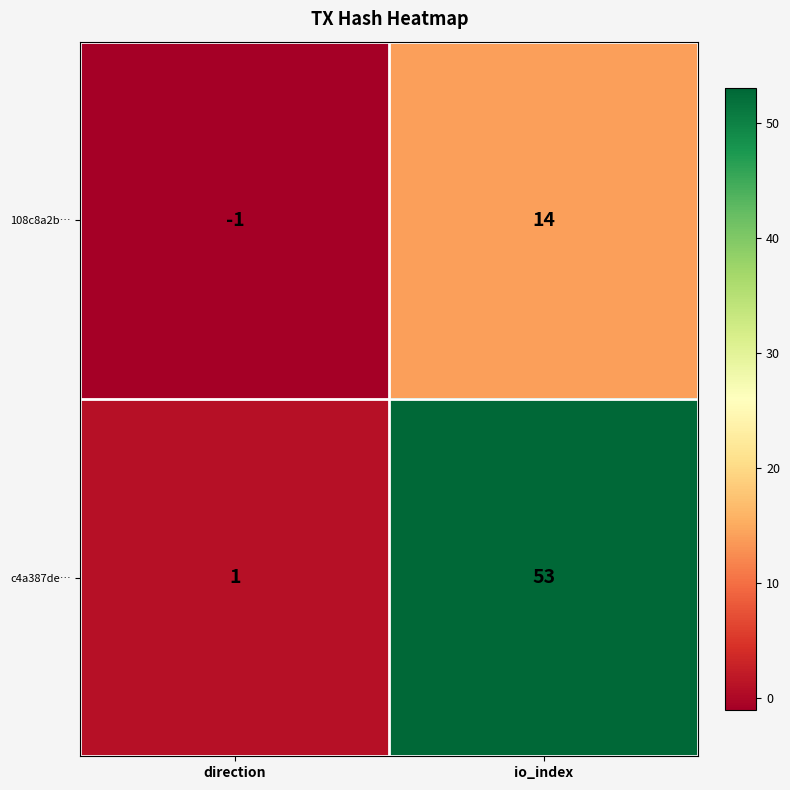

Is it true that 108c8a2b… equals 5 at io_index?

False